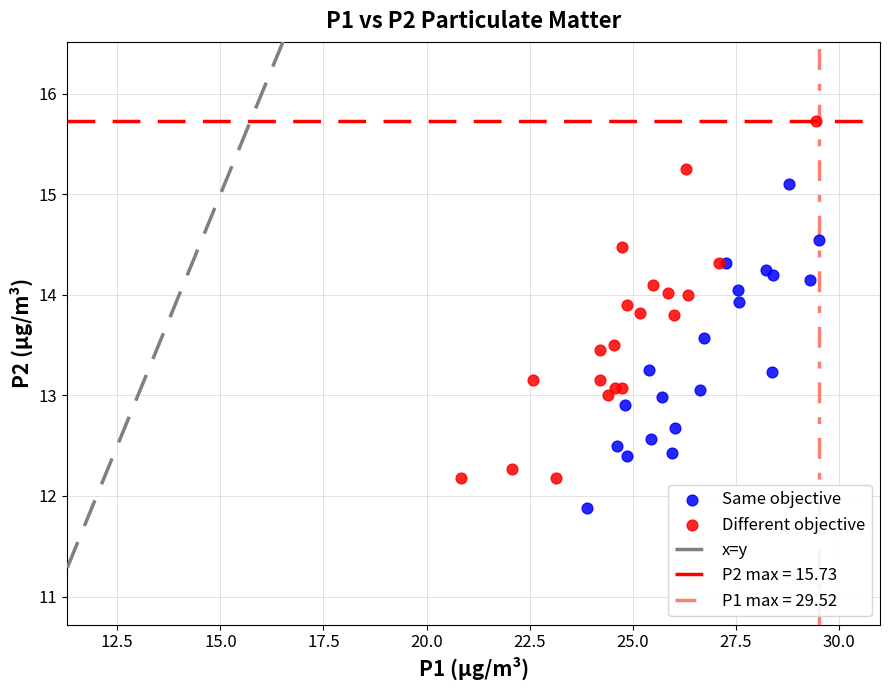

Which series contains the highest Y value?

Different objective